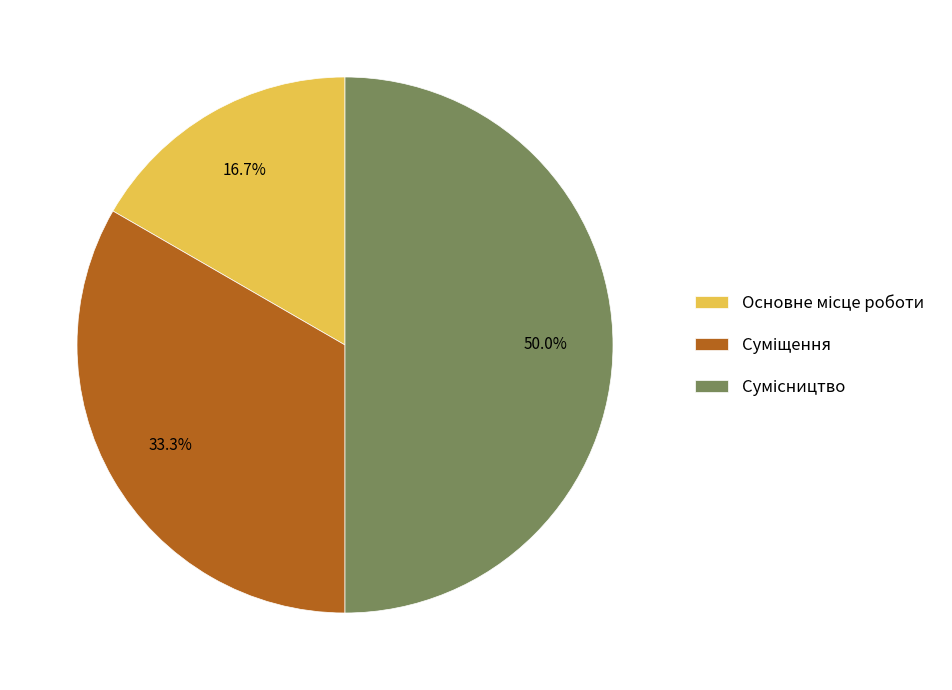

How many segments does this pie chart have?

3